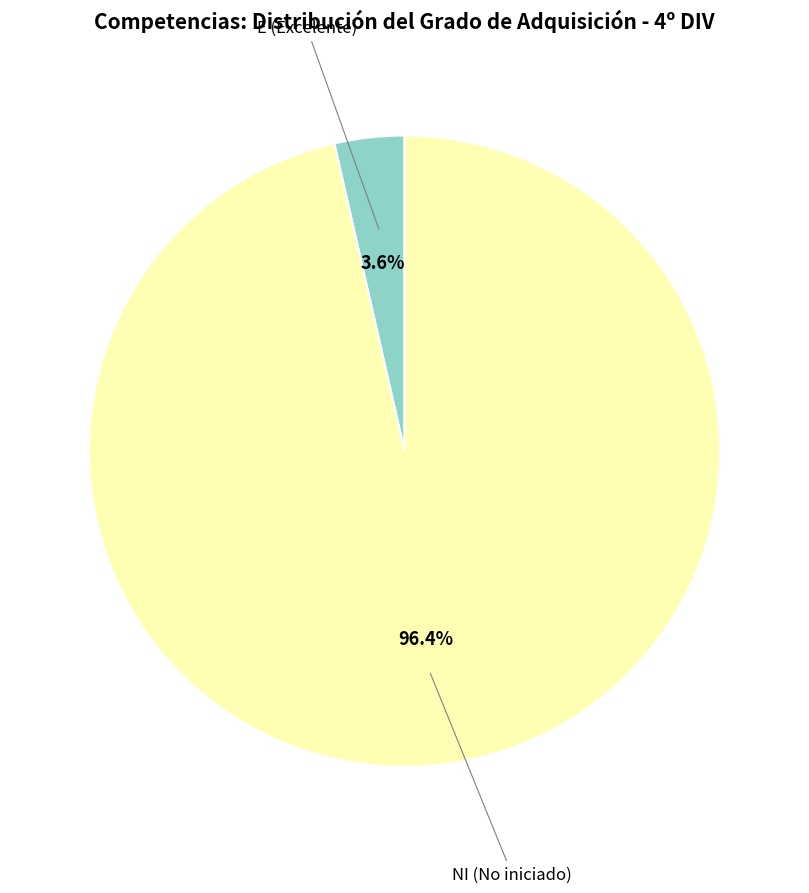

How many slices are in this pie chart?

2